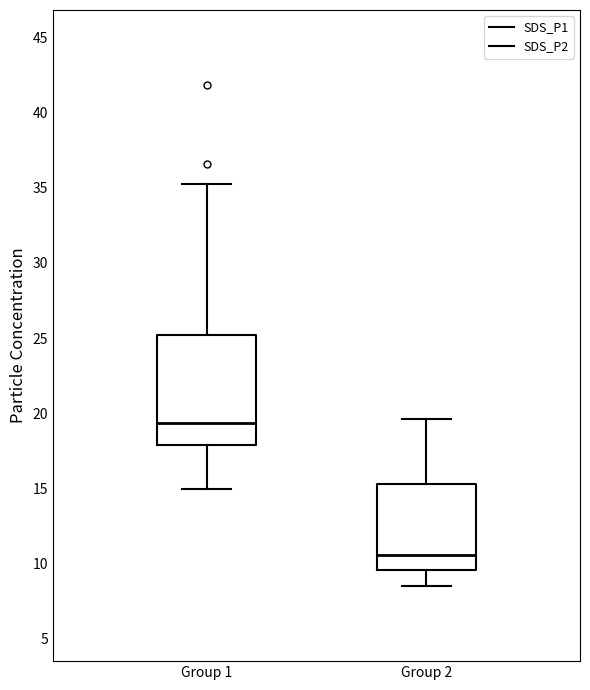

Reading left to right, read every box against the y-axis: the position of its median line, the range the box covers, and the ends of its whiskers. The values are not printed on the chart, so give them approximately, as read against the axis.

Group 1: median 19.5, box 18.0 to 25.0, whiskers 15.0 to 35.5
Group 2: median 10.5, box 9.5 to 15.5, whiskers 8.5 to 19.5